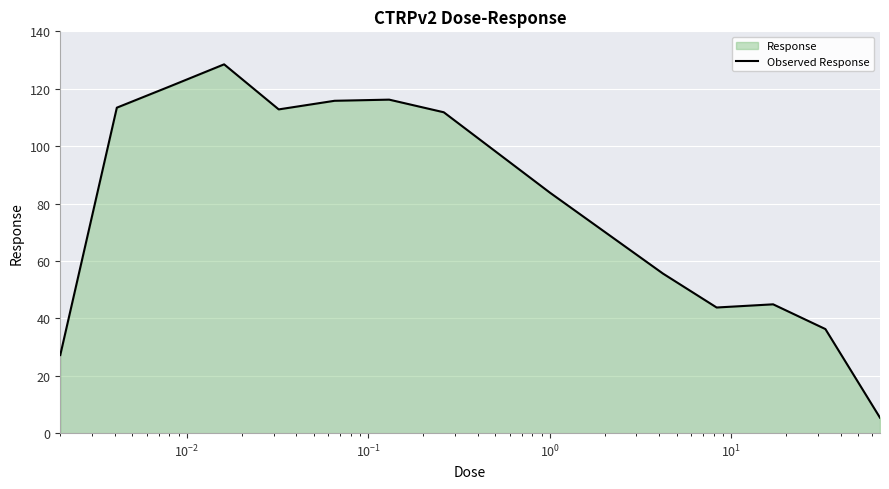

What is the maximum value shown in the chart?

128.5